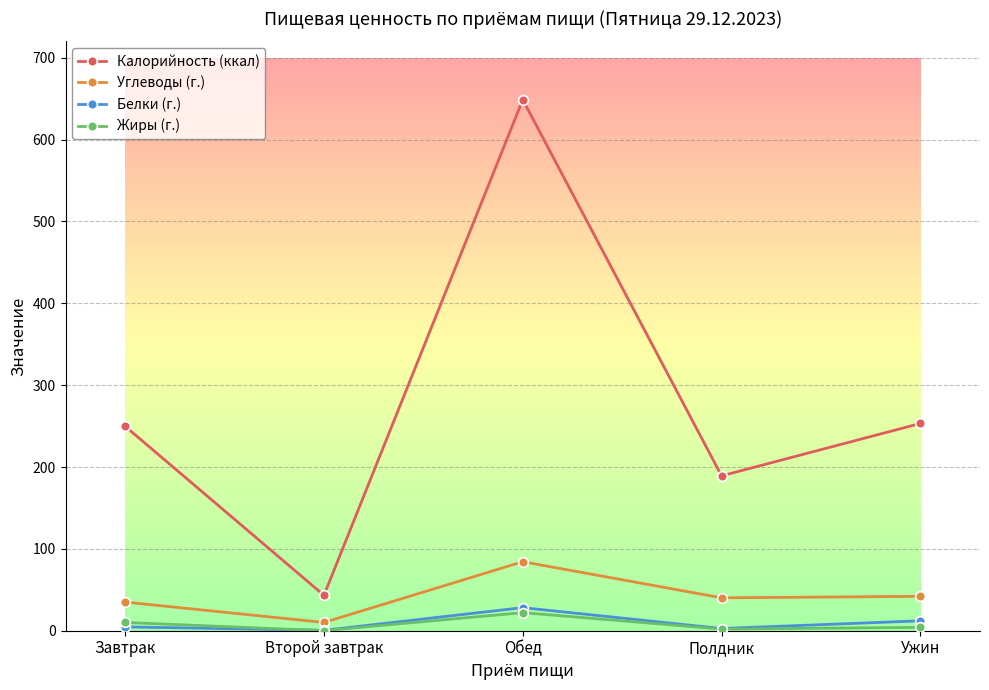

True or false: Углеводы (г.) and Калорийность (ккал) intersect in this chart.

False